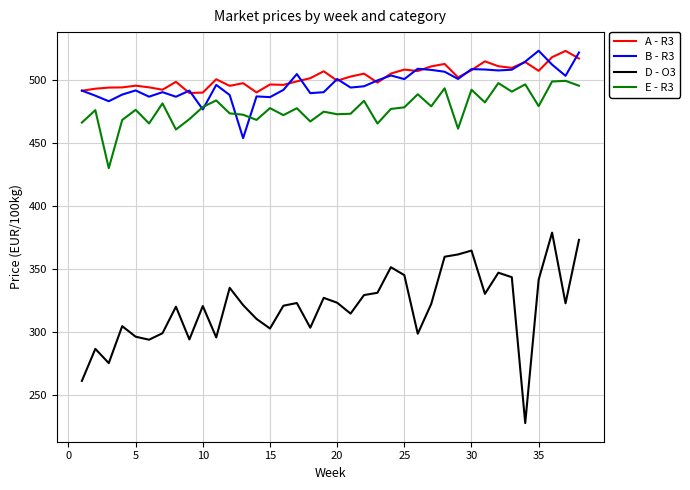

Which series has the widest spread of values?

D - O3